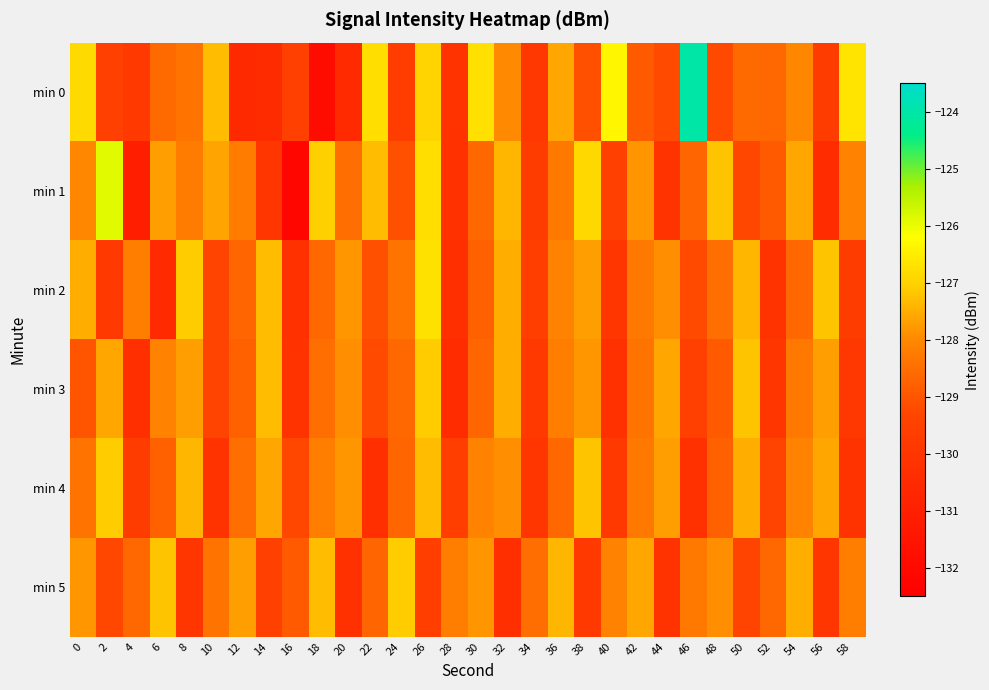

What is the minimum value shown in the chart?

-132.1